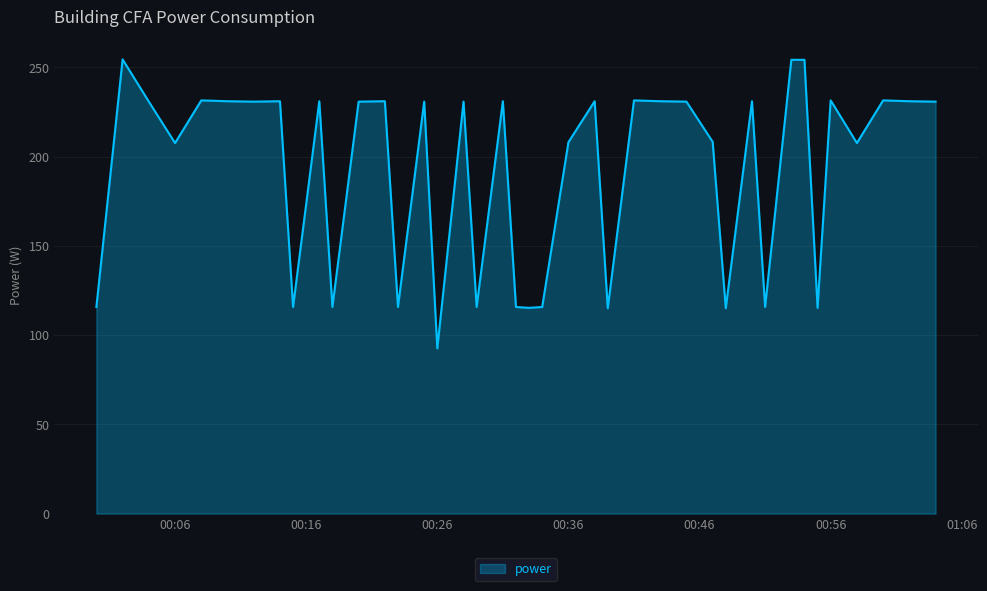

What is the greatest value displayed?

254.5